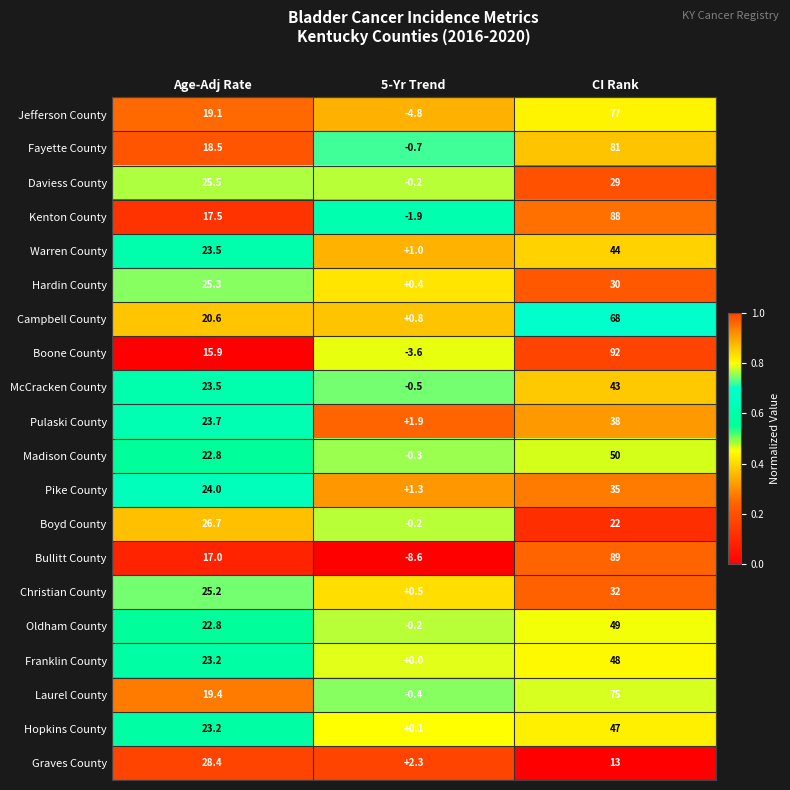

At how many categories does at least one series exceed 0?

3